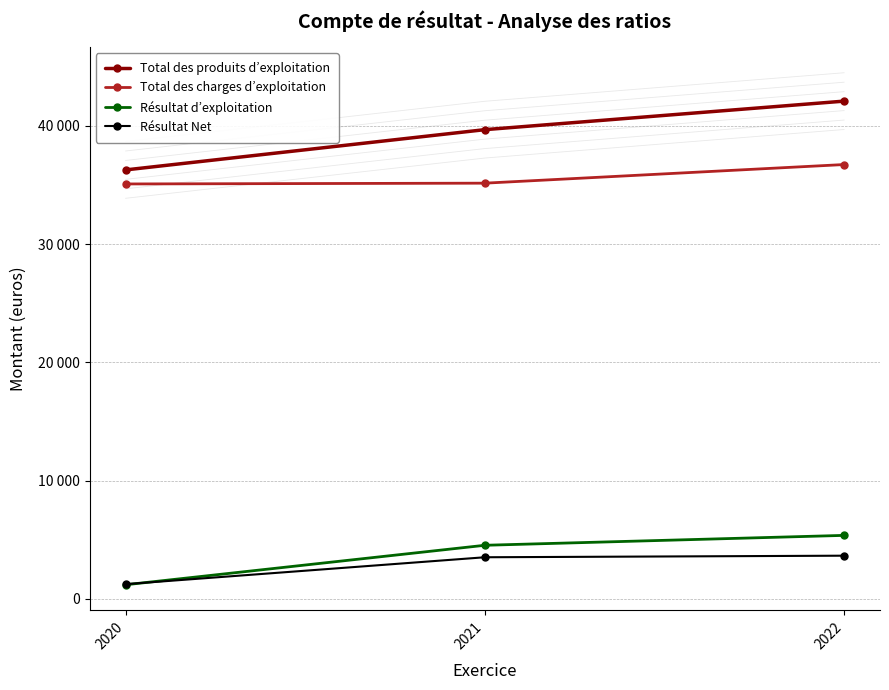

At how many categories does at least one series exceed 29871?

3